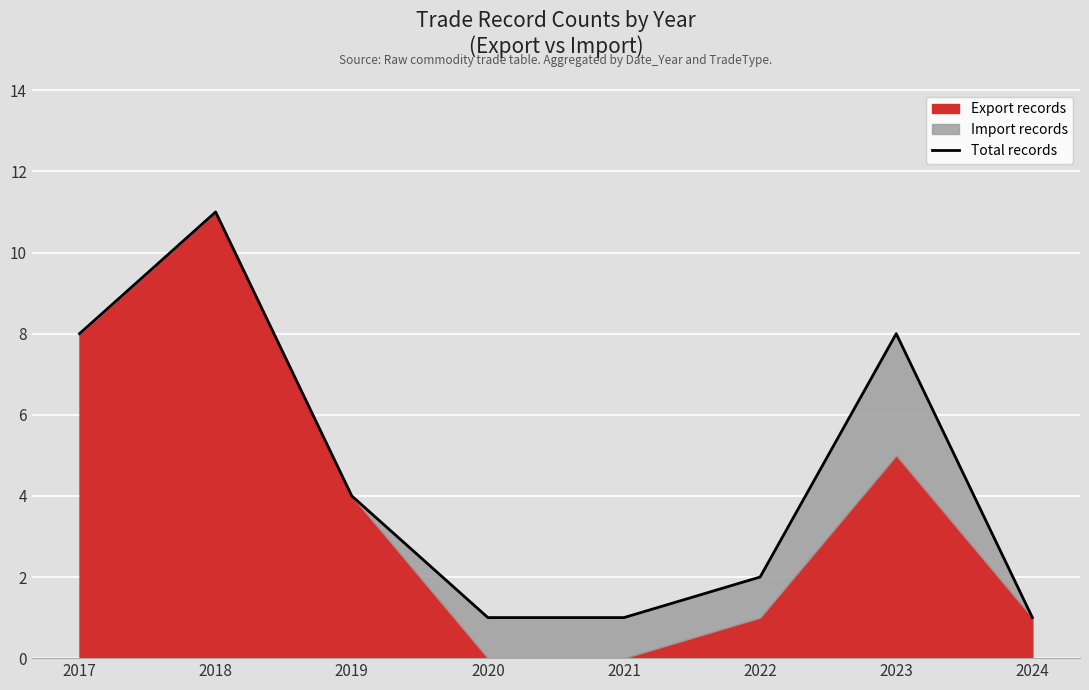

What is the average value?

4